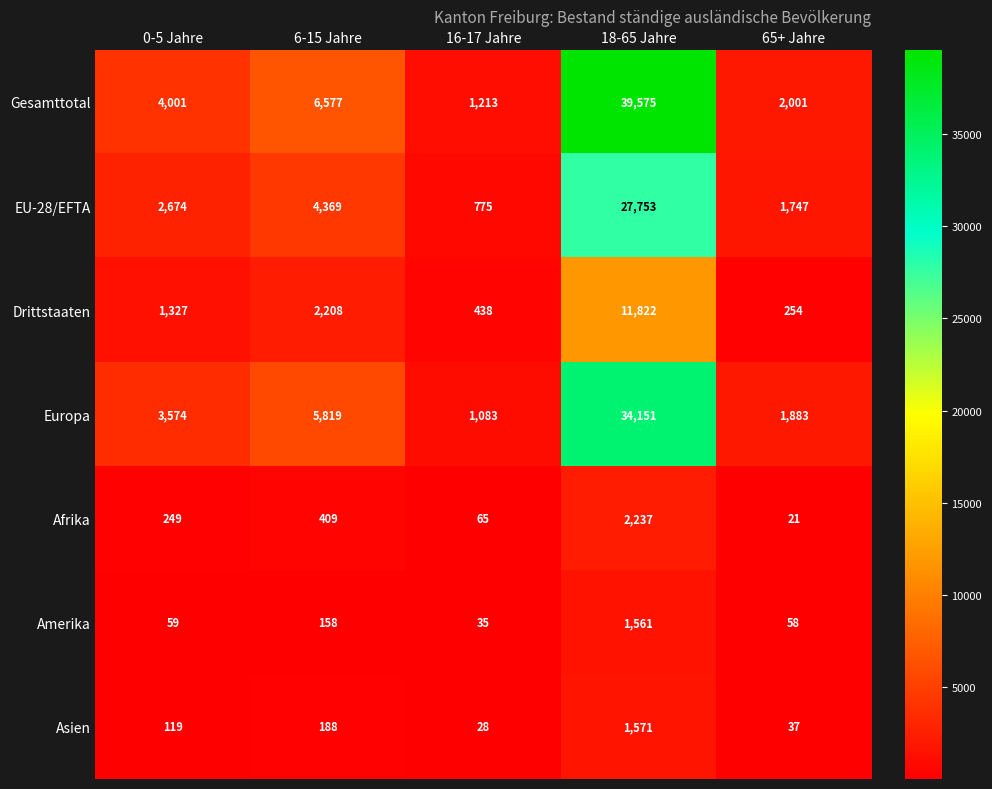

Which series has the widest spread of values?

Gesamttotal